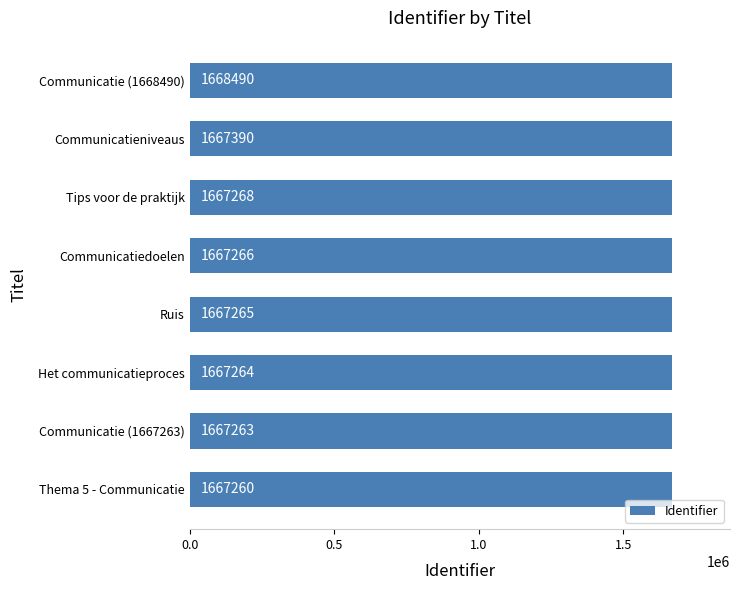

Where is the data nearest to the value 1667875?

Communicatieniveaus